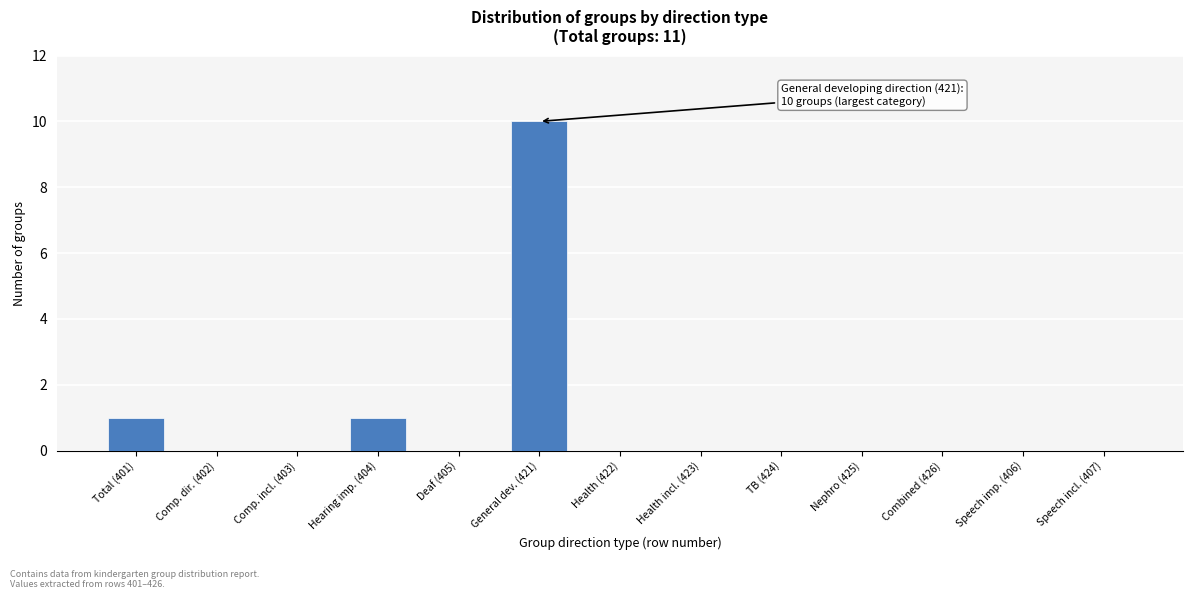

Reading left to right, what are all the values shown in this chart?

Total (401)=1	Comp. dir. (402)=0	Comp. incl. (403)=0	Hearing imp. (404)=1	Deaf (405)=0	General dev. (421)=10	Health (422)=0	Health incl. (423)=0	TB (424)=0	Nephro (425)=0	Combined (426)=0	Speech imp. (406)=0	Speech incl. (407)=0